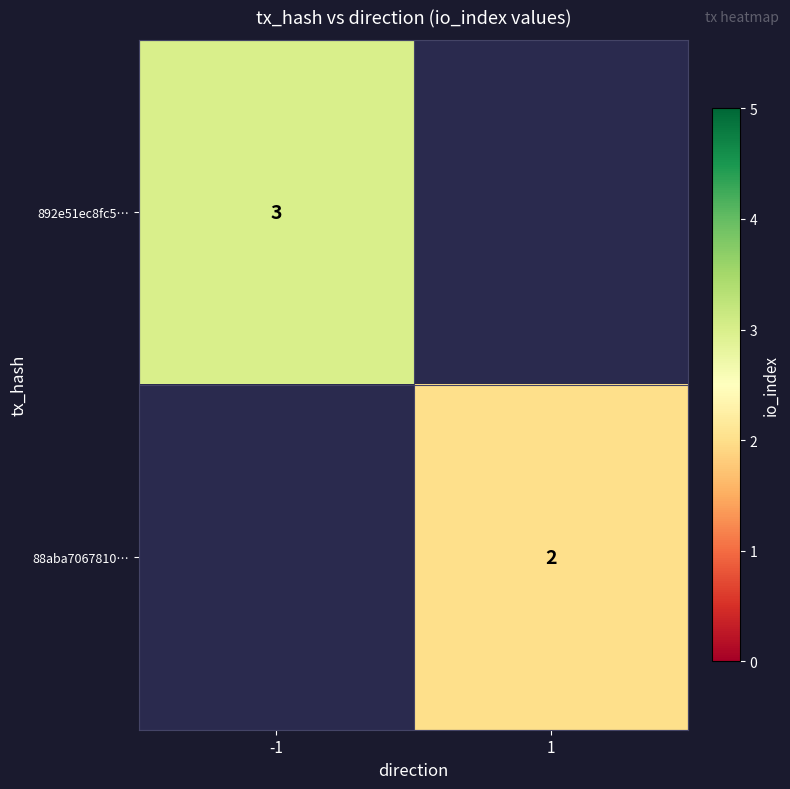

Count the number of categories in the chart.

2